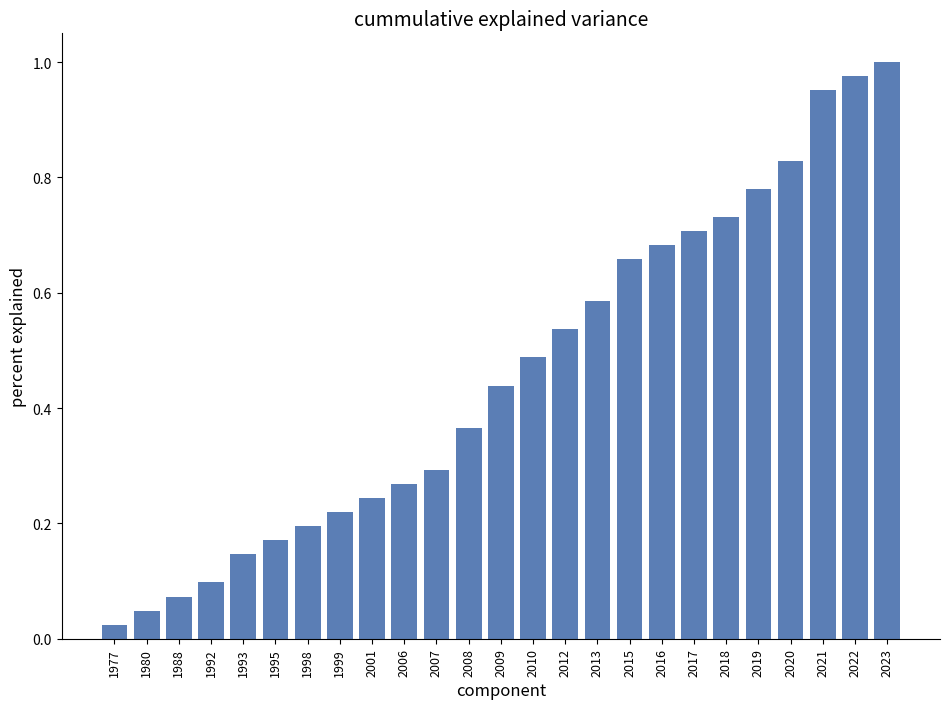

What is the change in value from 2007 to 2010?

+0.2